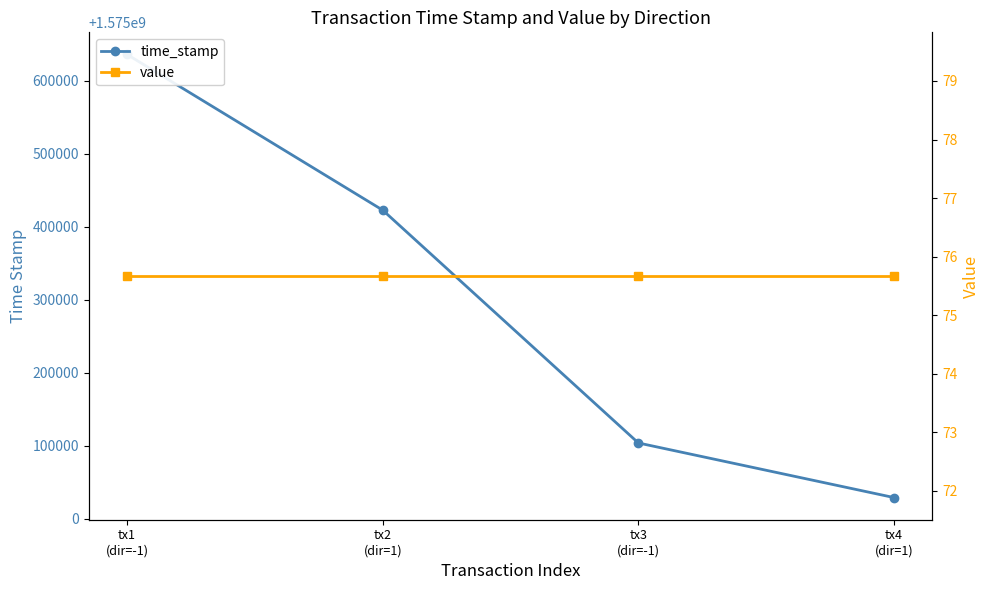

The value of time_stamp at tx2
(dir=1) is 1575422660.0. True or false?

True